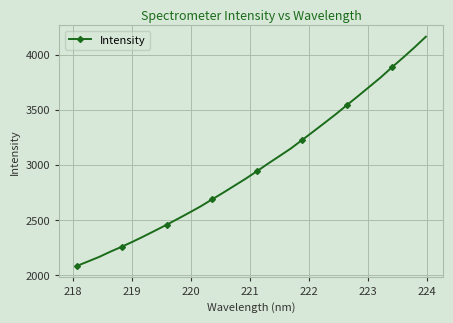

What is the smallest value displayed?

2085.0